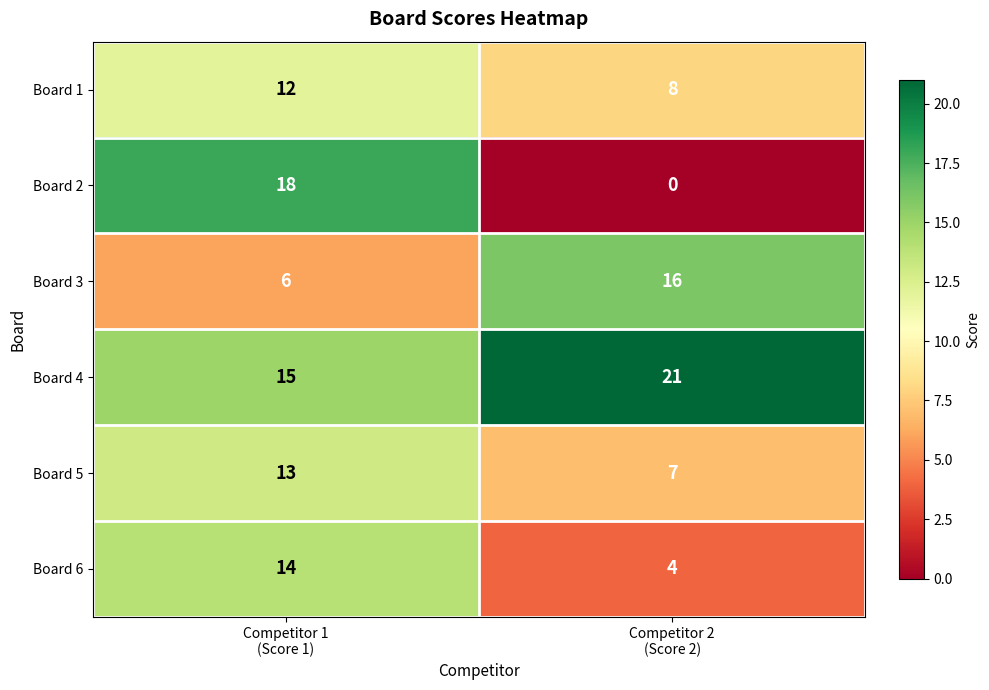

How many positive values does the Board 2 series have?

1